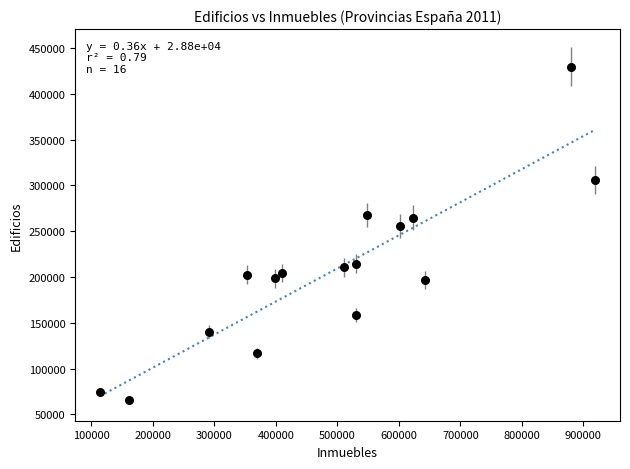

What is the range of X values (max minus min)?

805139